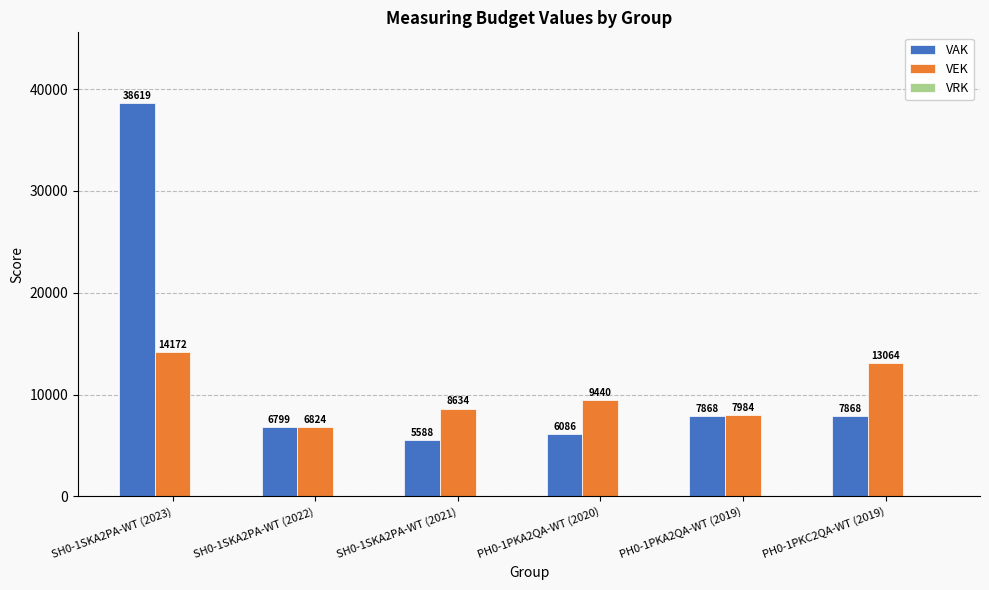

What value does the VAK series have at PH0-1PKA2QA-WT (2020), to the nearest 100?

6100